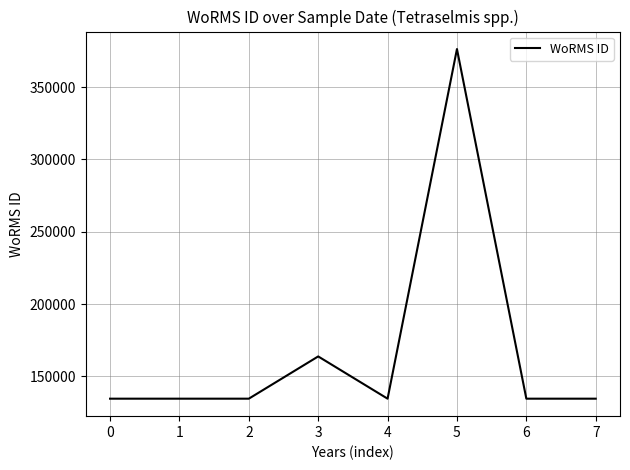

What is the greatest value displayed?

376358